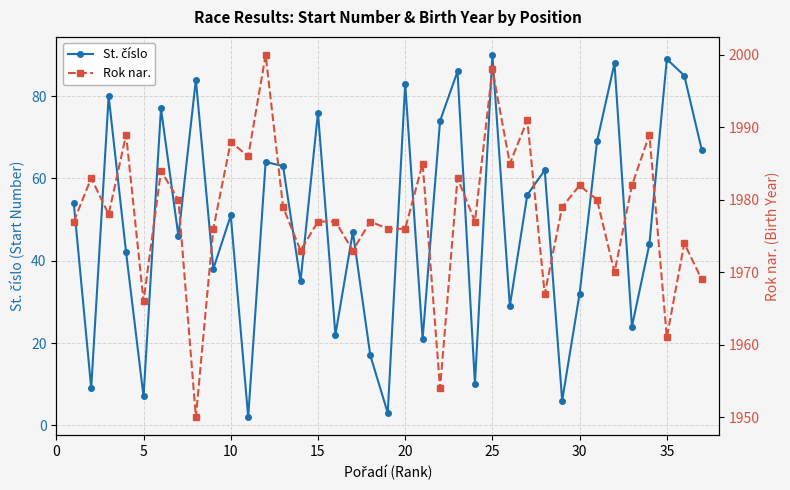

True or false: Rok nar. and St. číslo cross at least once.

False